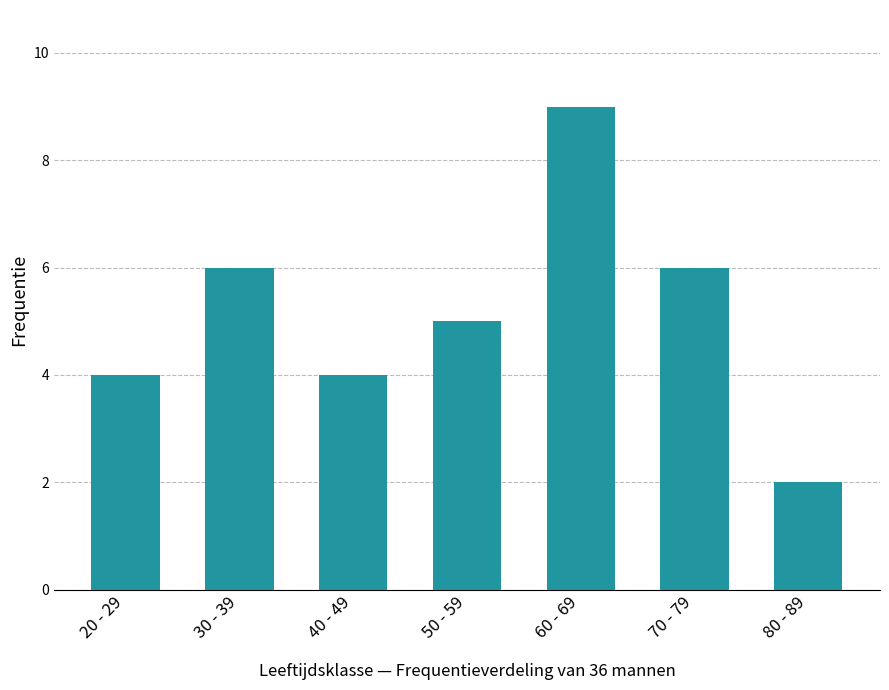

Which label corresponds to the largest value in the chart?

60 - 69